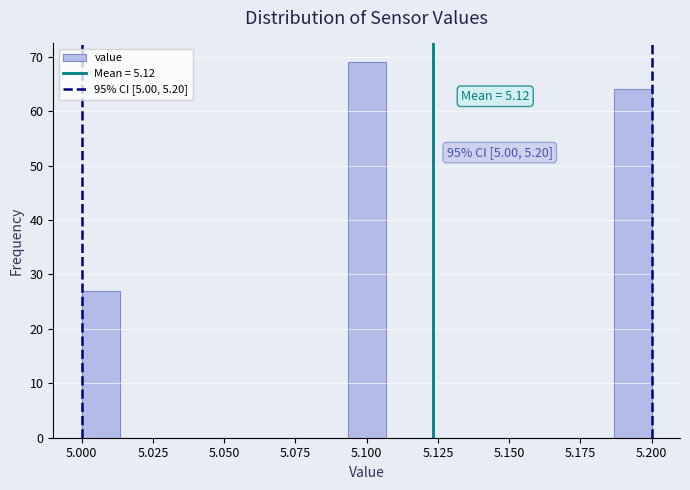

Around what value on the x-axis is the tallest bar? Give the approximate position of its centre, as read against the axis.

5.100